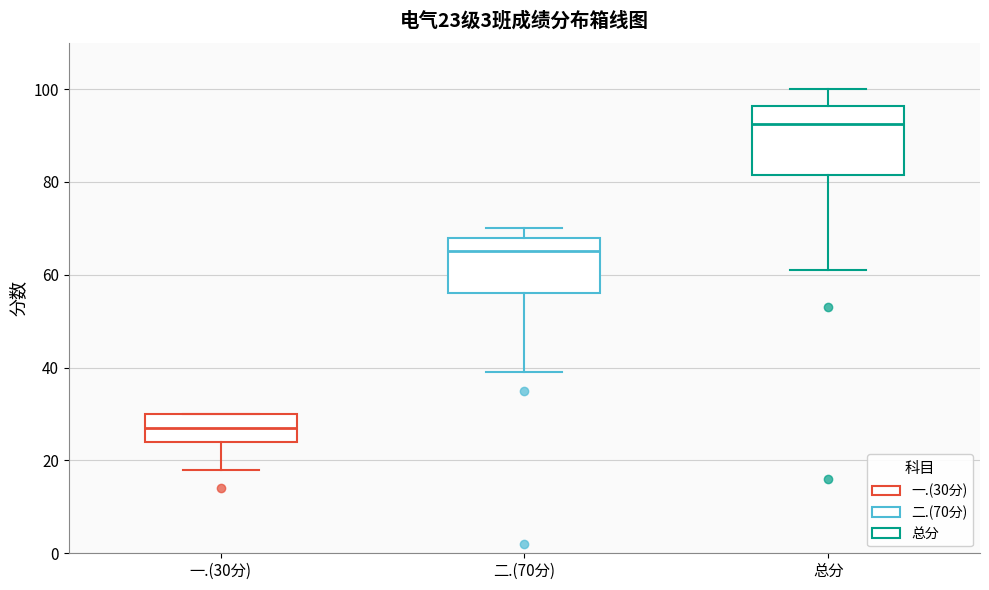

Which box is the tallest, from its lower edge to its upper edge?

总分